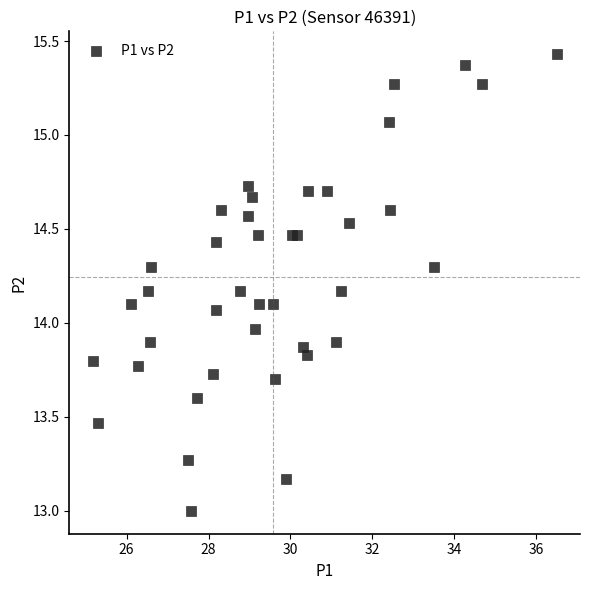

What is the range of Y values (max minus min)?

2.4